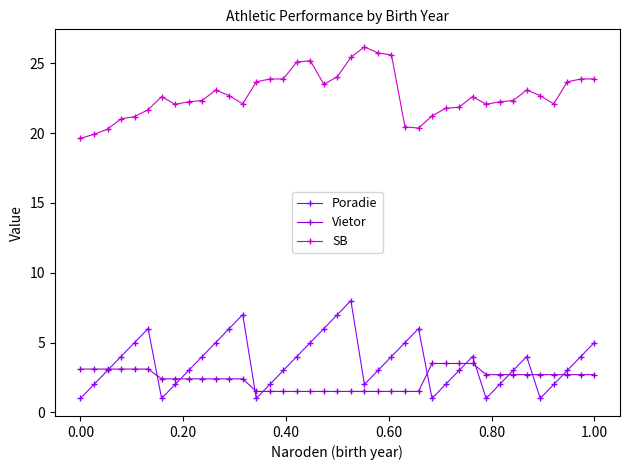

True or false: SB has more than 0 points higher than both neighbors.

True